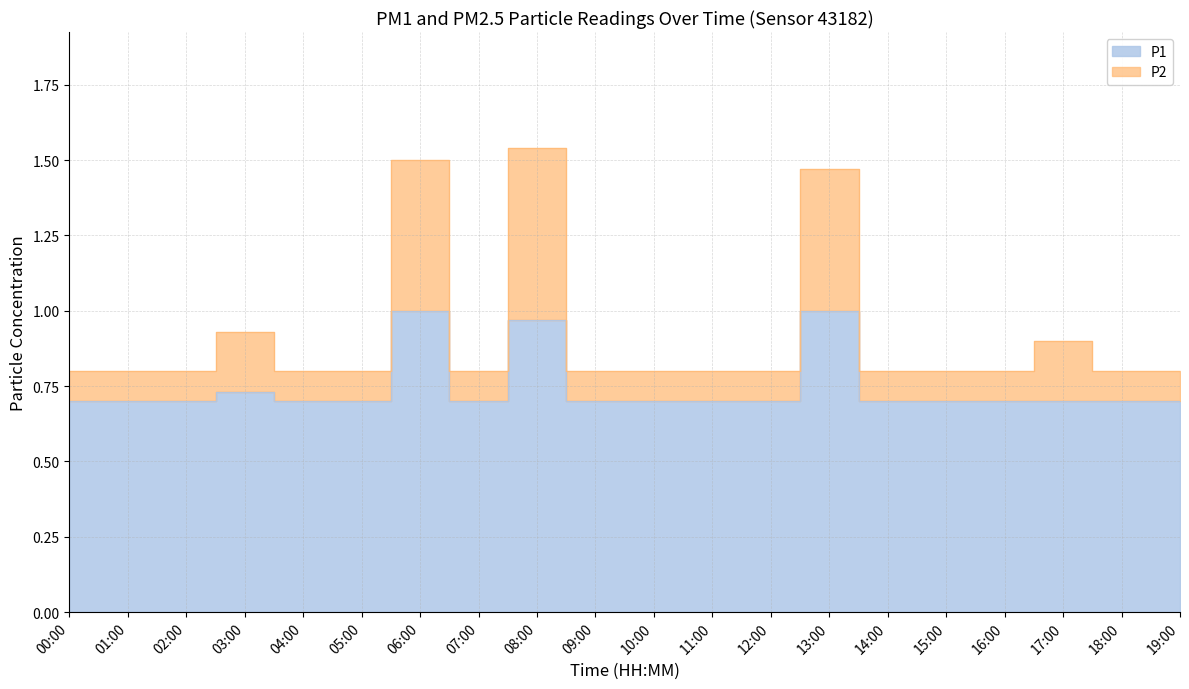

What is the value of the P1 point at the 14th from the left?

1.0